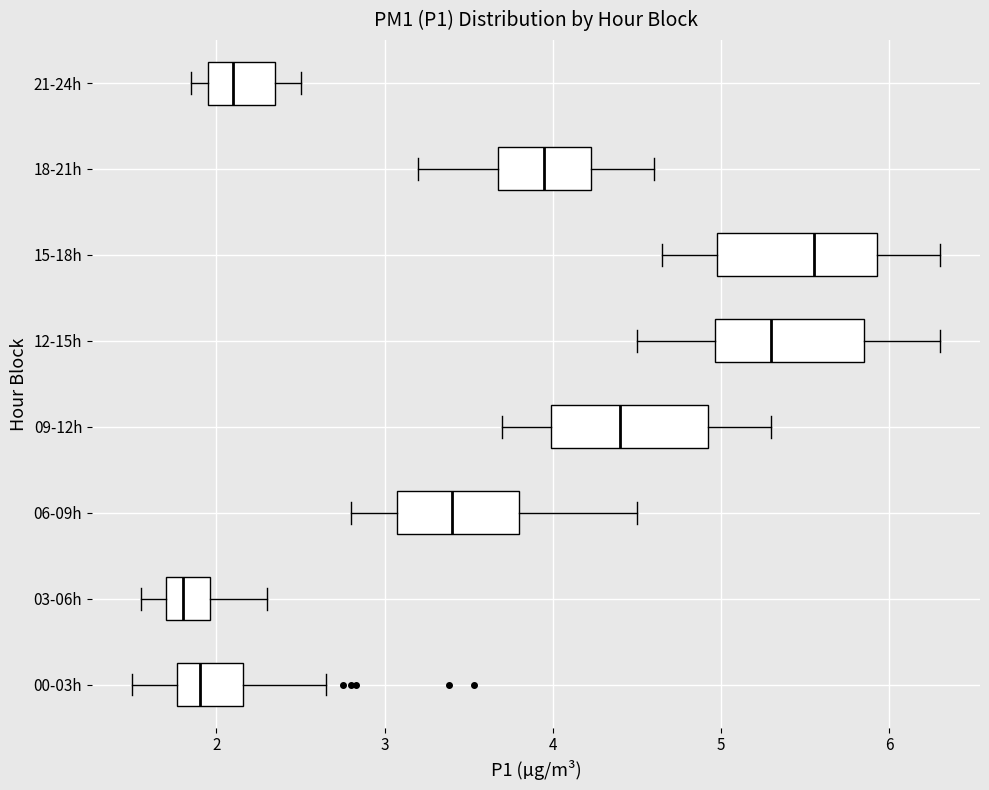

Reading bottom to top, transcribe this box plot: for each box, give where its median line is, the range the box spans, and where its two whiskers end, as read against the x-axis. The values are not printed on the chart, so give them approximately, as read against the axis.

00-03h: median 1.9, box 1.8 to 2.2, whiskers 1.5 to 2.7
03-06h: median 1.8, box 1.7 to 2.0, whiskers 1.6 to 2.3
06-09h: median 3.4, box 3.1 to 3.8, whiskers 2.8 to 4.5
09-12h: median 4.4, box 4.0 to 4.9, whiskers 3.7 to 5.3
12-15h: median 5.3, box 5.0 to 5.9, whiskers 4.5 to 6.3
15-18h: median 5.6, box 5.0 to 5.9, whiskers 4.7 to 6.3
18-21h: median 4.0, box 3.7 to 4.2, whiskers 3.2 to 4.6
21-24h: median 2.1, box 2.0 to 2.4, whiskers 1.9 to 2.5